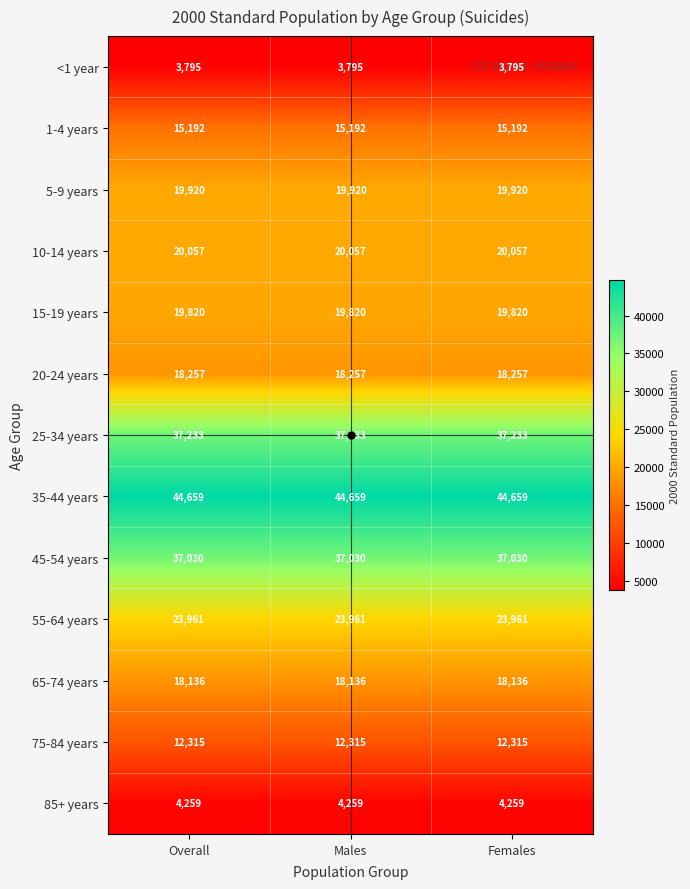

What is the maximum value for 15-19 years?

19820